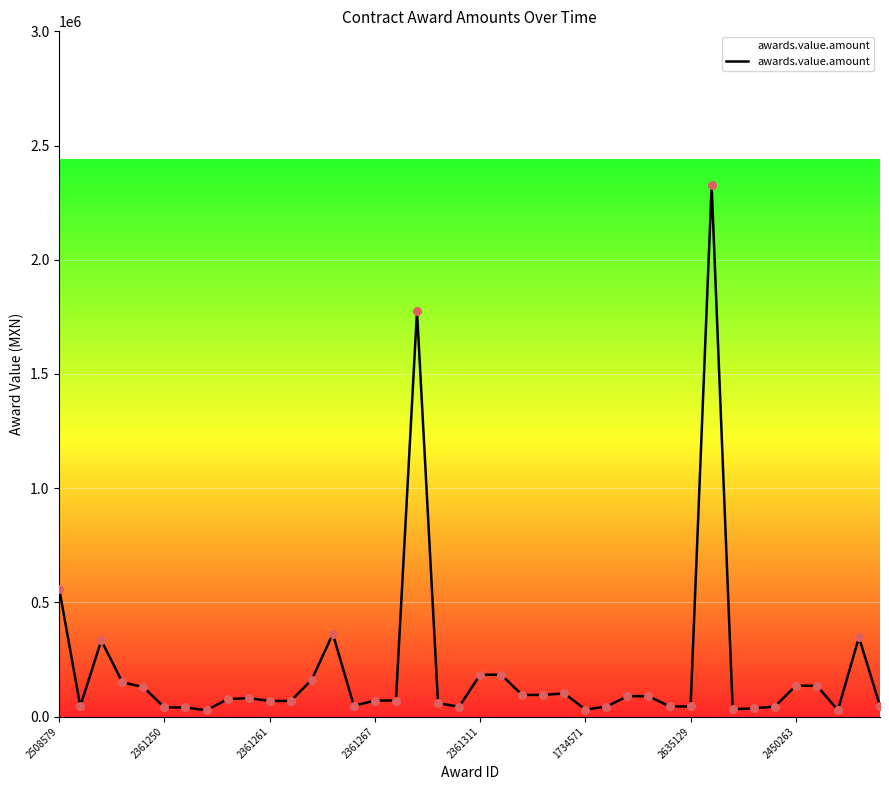

Is this an area chart (filled region under the line)?

Yes